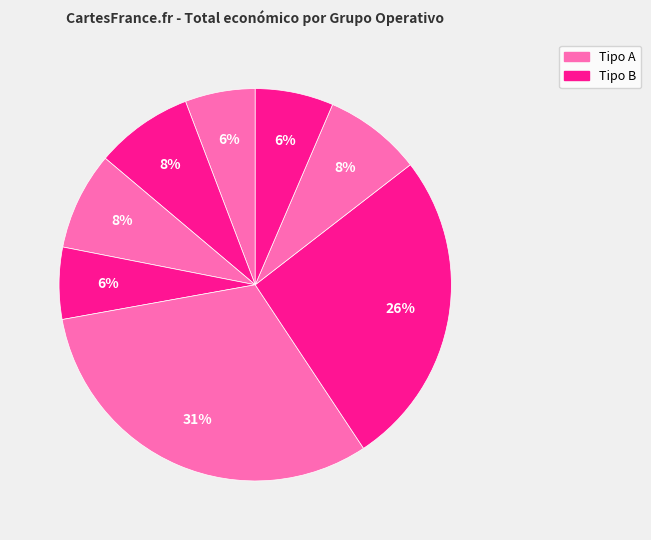

Does any single category account for the majority?

No